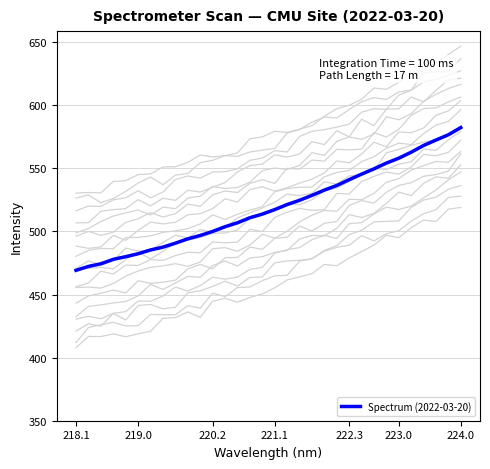

True or false: the data has more than 0 interior local peaks.

False